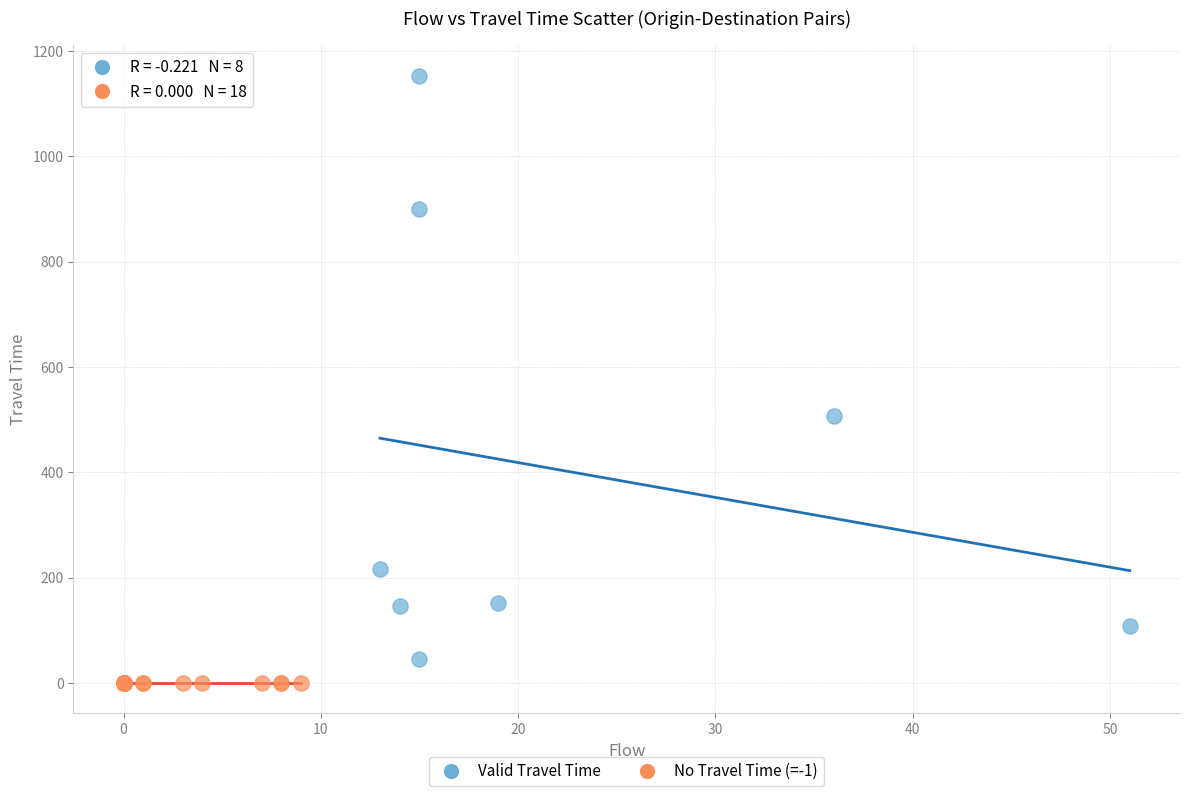

Which series reaches the maximum Y coordinate?

Valid Travel Time